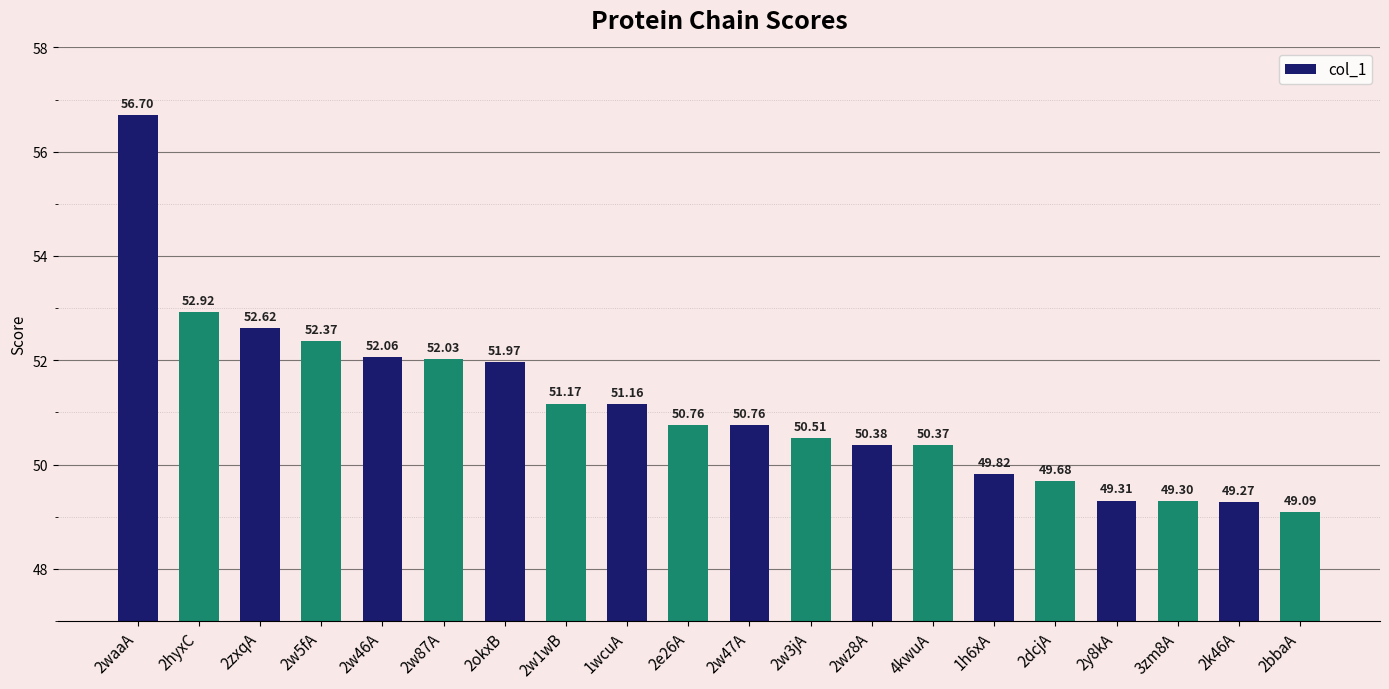

What is the label of the 7th bar from the right?

4kwuA